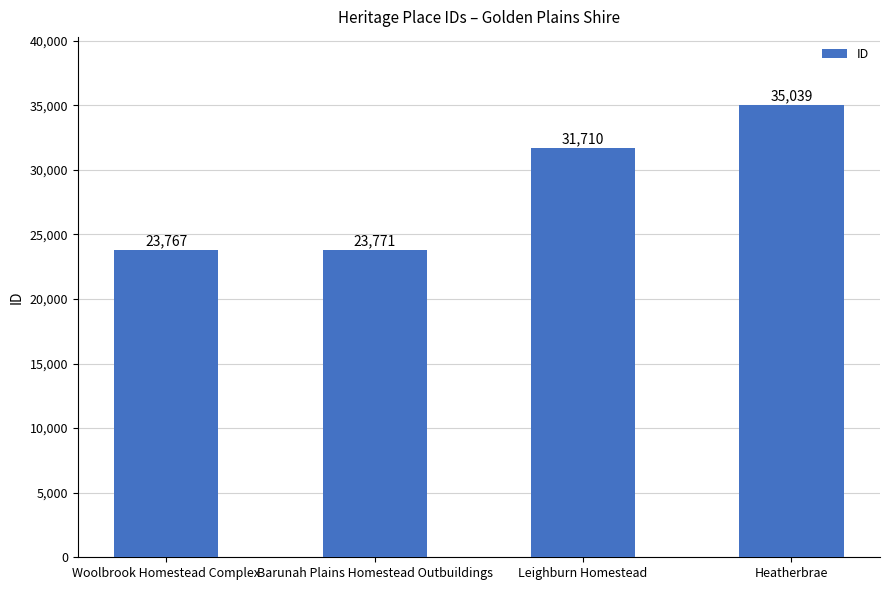

Approximately how many times larger is the value at Barunah Plains Homestead Outbuildings compared to Leighburn Homestead?

0.7